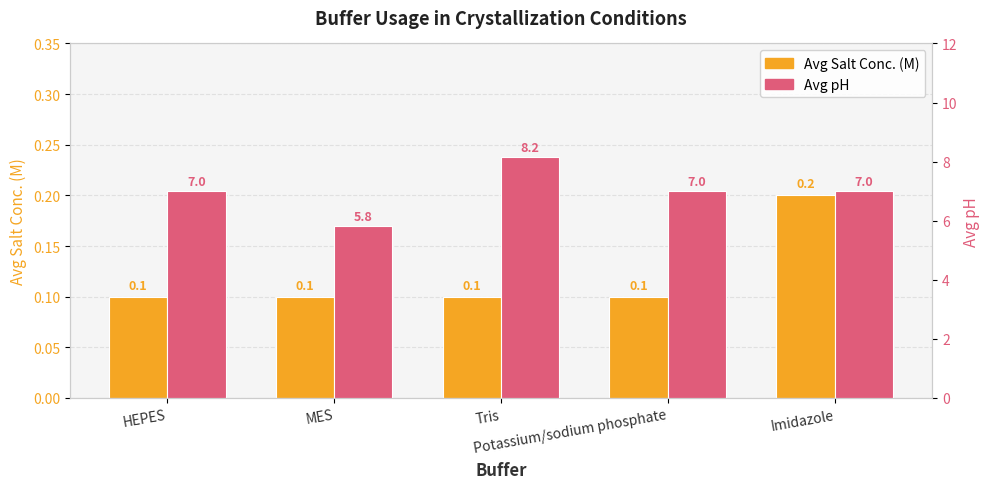

What is the total value across all series at HEPES?

7.1